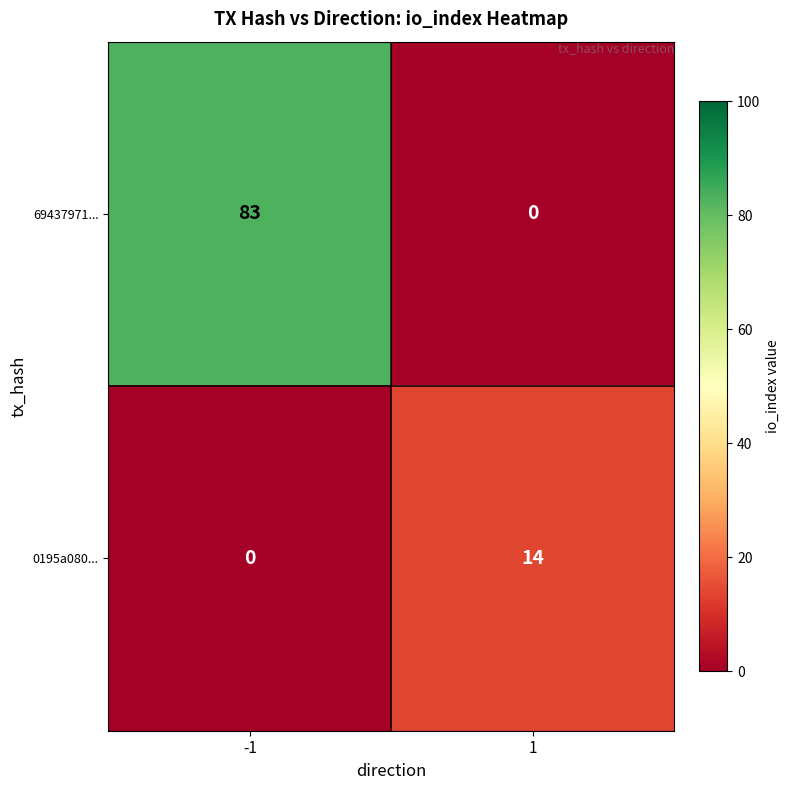

How many categories are shown in the chart?

2